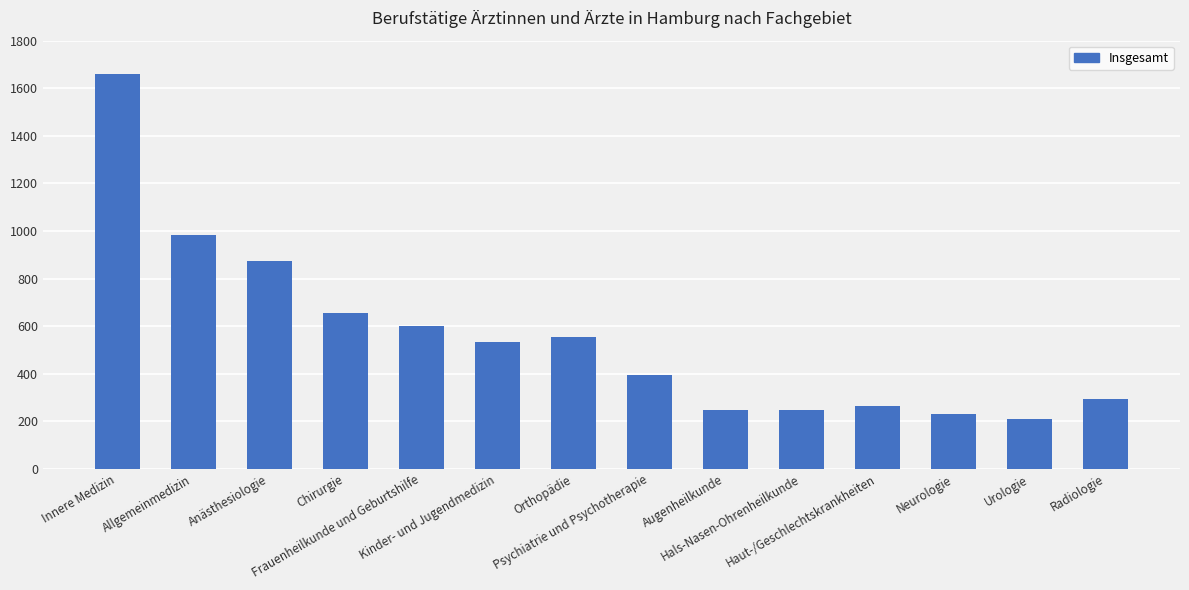

Count the number of data series in this chart.

1